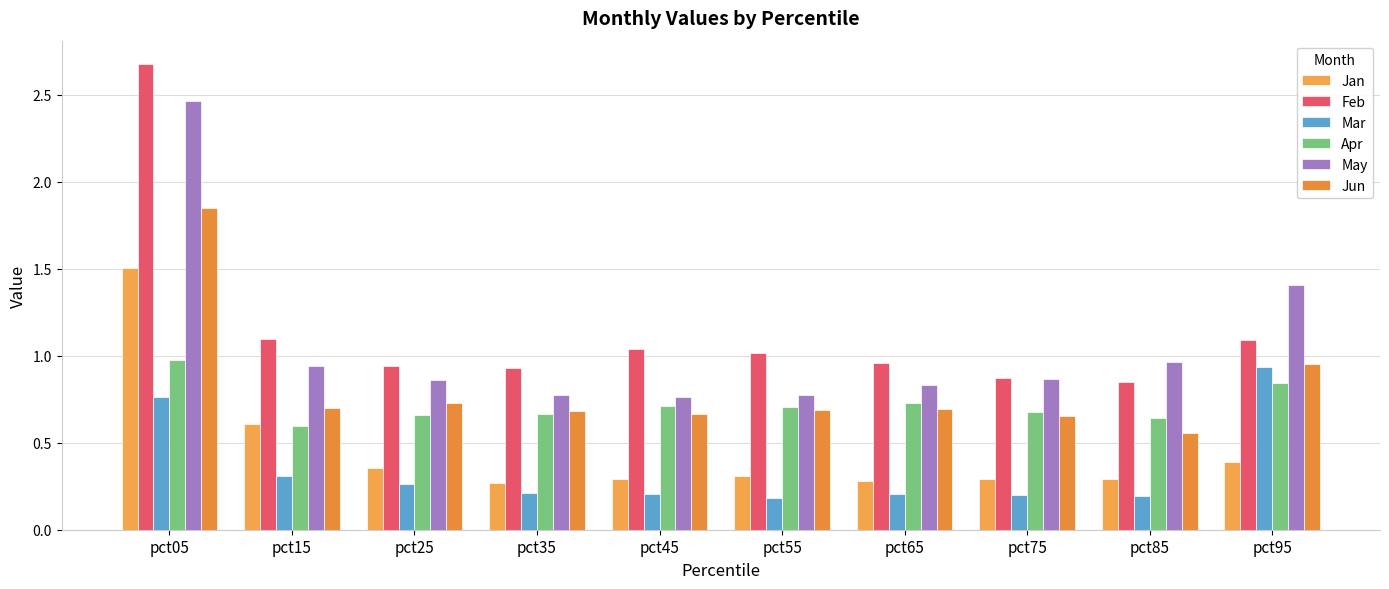

What is the highest value of the Jan series?

1.5